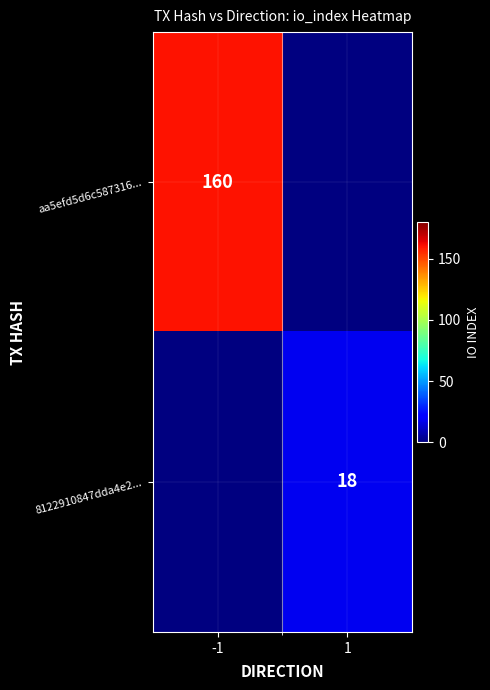

At how many categories does at least one series exceed 29?

1